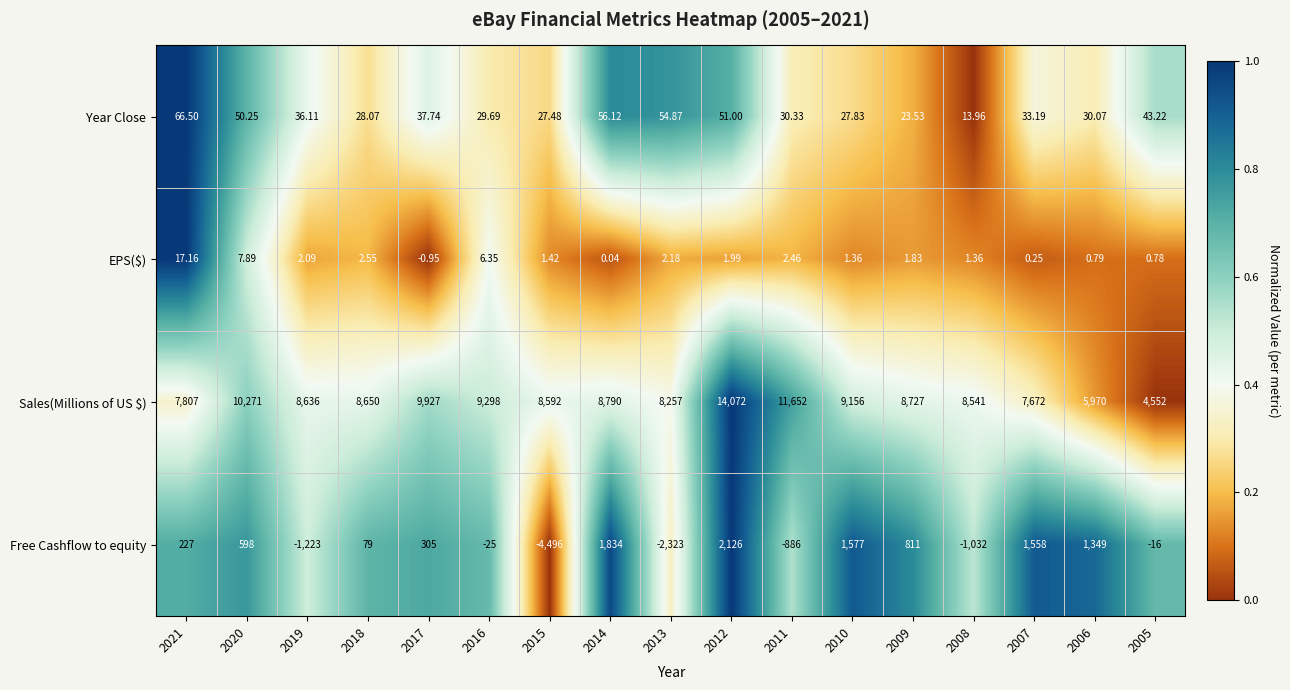

Between 2019 and 2012, which series saw the biggest shift?

Sales(Millions of US $)